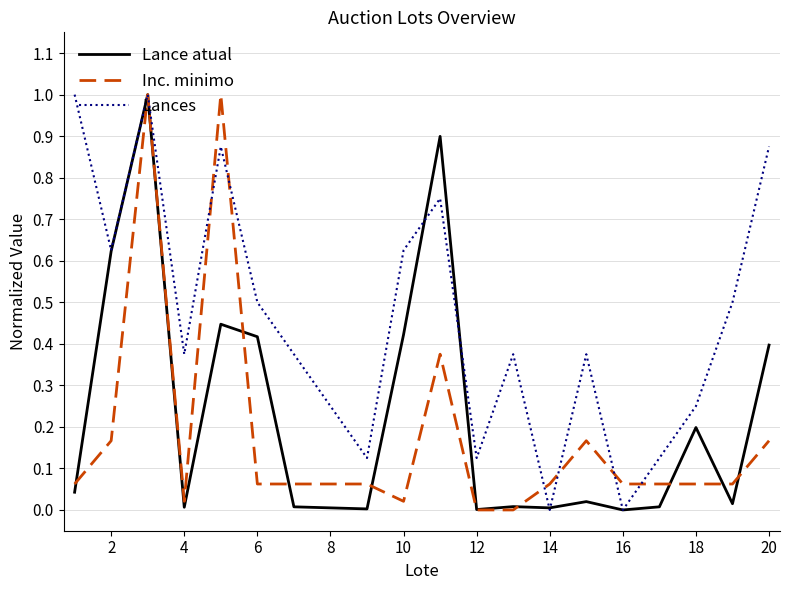

Which series has the largest total across all categories?

Lances